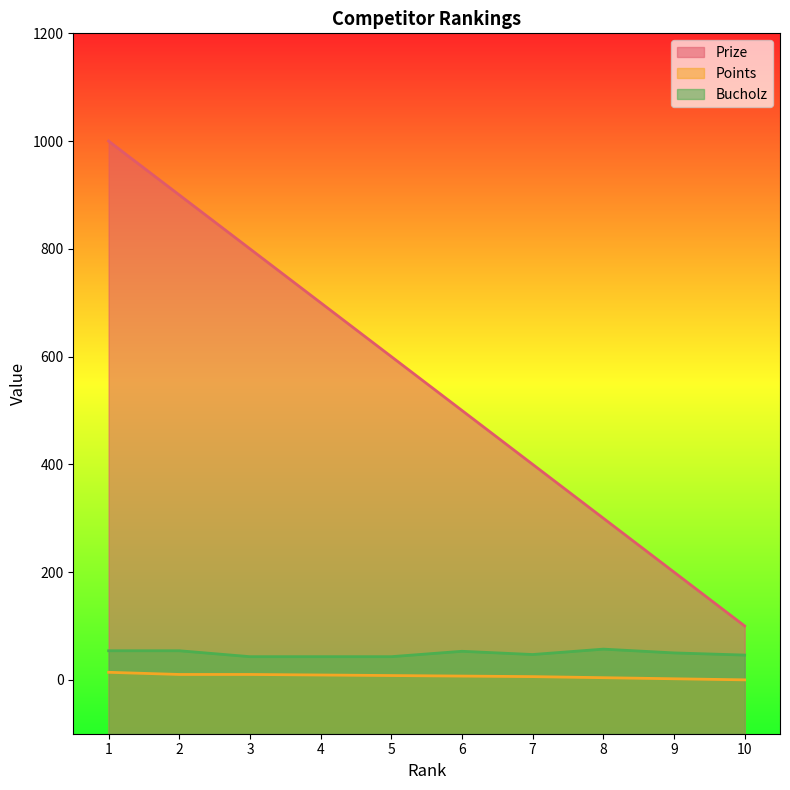

True or false: Prize has more than 2 points higher than both neighbors.

False